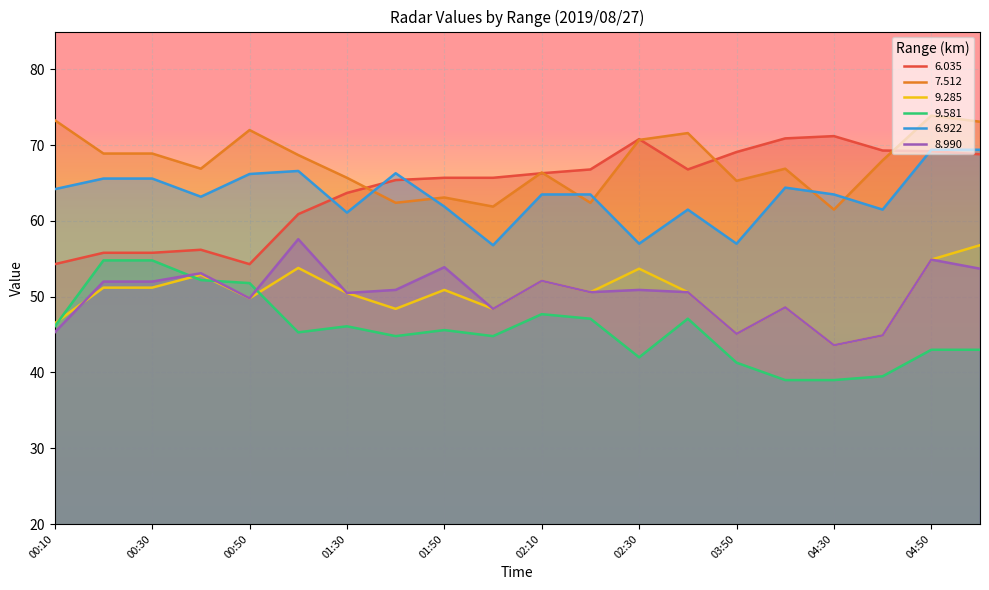

What is the highest value of the 9.581 series?

54.8